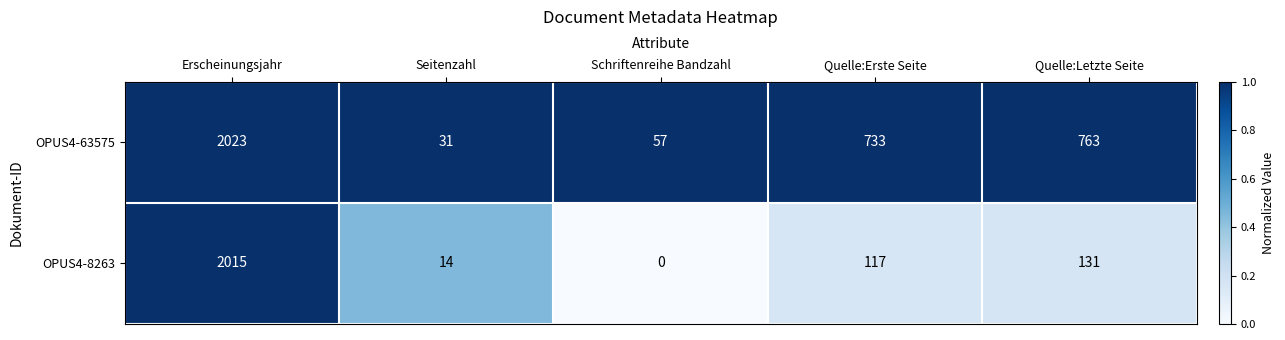

List the series in order of their overall mean, highest first.

OPUS4-63575, OPUS4-8263